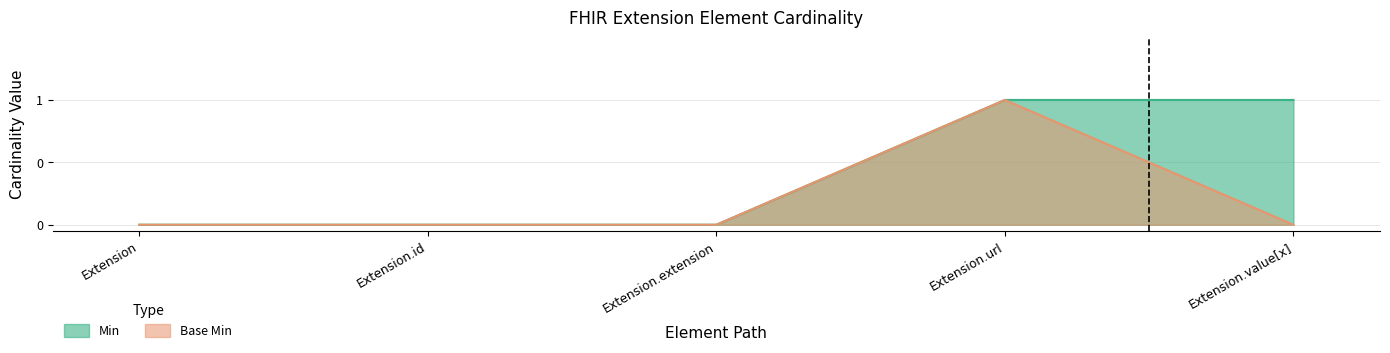

True or false: Base Min and Min cross at least once.

False